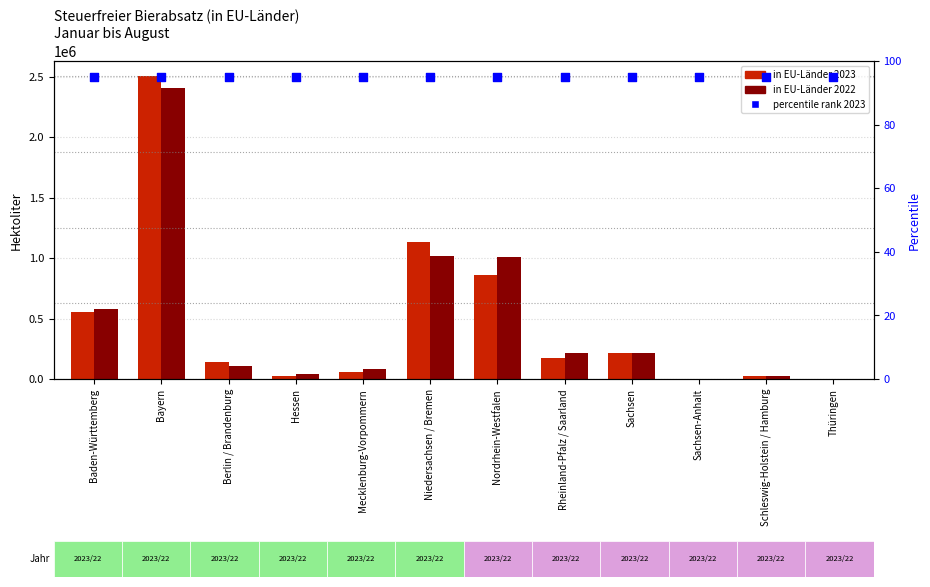

What is the total value across all series at Schleswig-Holstein / Hamburg?

55492.3